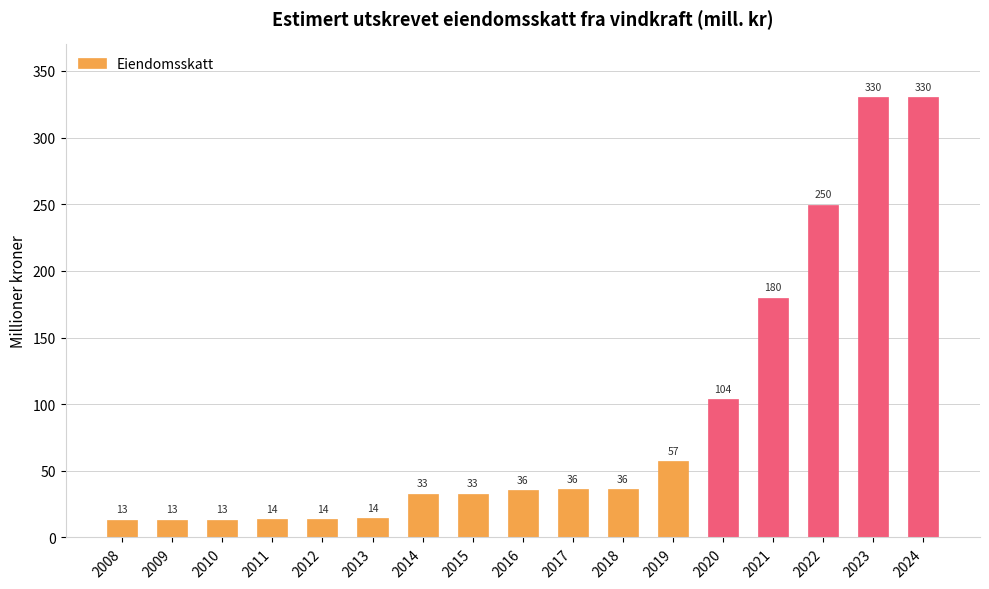

What is the difference between the second highest and second lowest values?

317.0